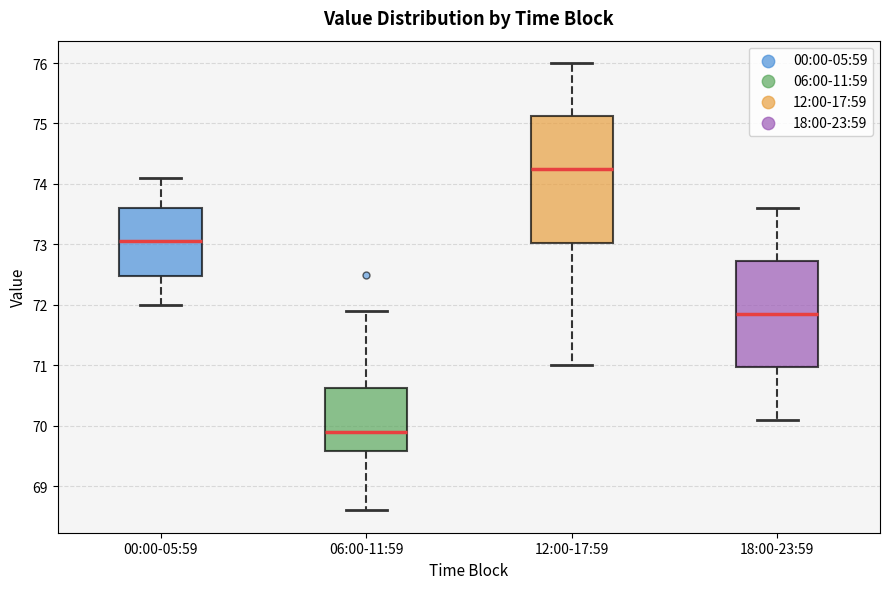

Reading left to right, transcribe this box plot: for each box, give where its median line is, the range the box spans, and where its two whiskers end, as read against the y-axis. The values are not printed on the chart, so give them approximately, as read against the axis.

00:00-05:59: median 73.1, box 72.5 to 73.6, whiskers 72.0 to 74.1
06:00-11:59: median 69.9, box 69.6 to 70.6, whiskers 68.6 to 71.9
12:00-17:59: median 74.3, box 73.0 to 75.1, whiskers 71.0 to 76.0
18:00-23:59: median 71.9, box 71.0 to 72.7, whiskers 70.1 to 73.6